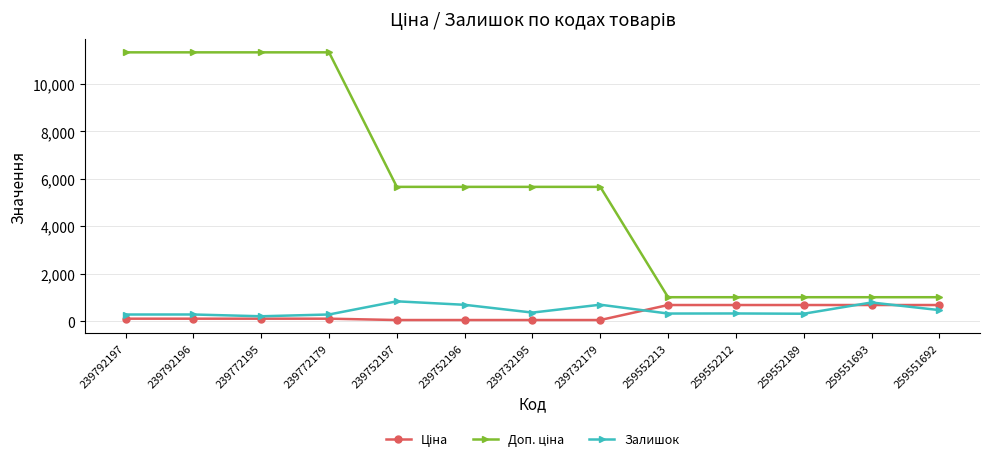

At how many categories does at least one series exceed 1999?

8